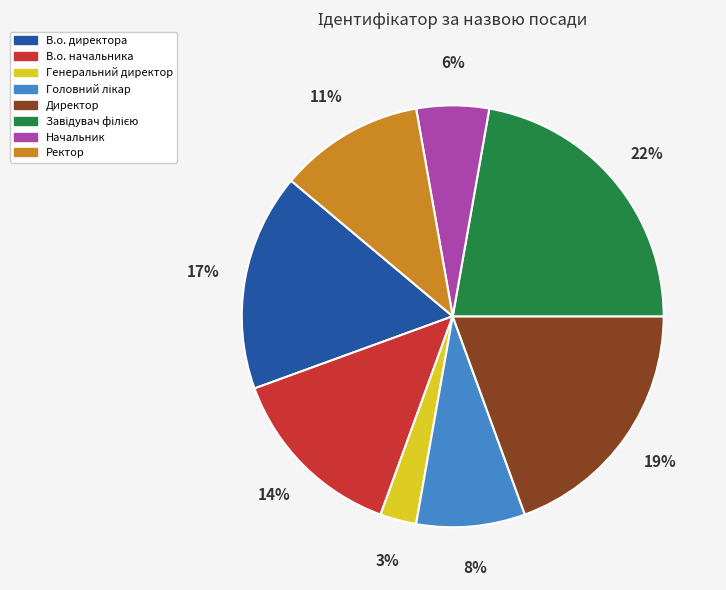

What is the smallest slice in the pie chart?

Генеральний директор